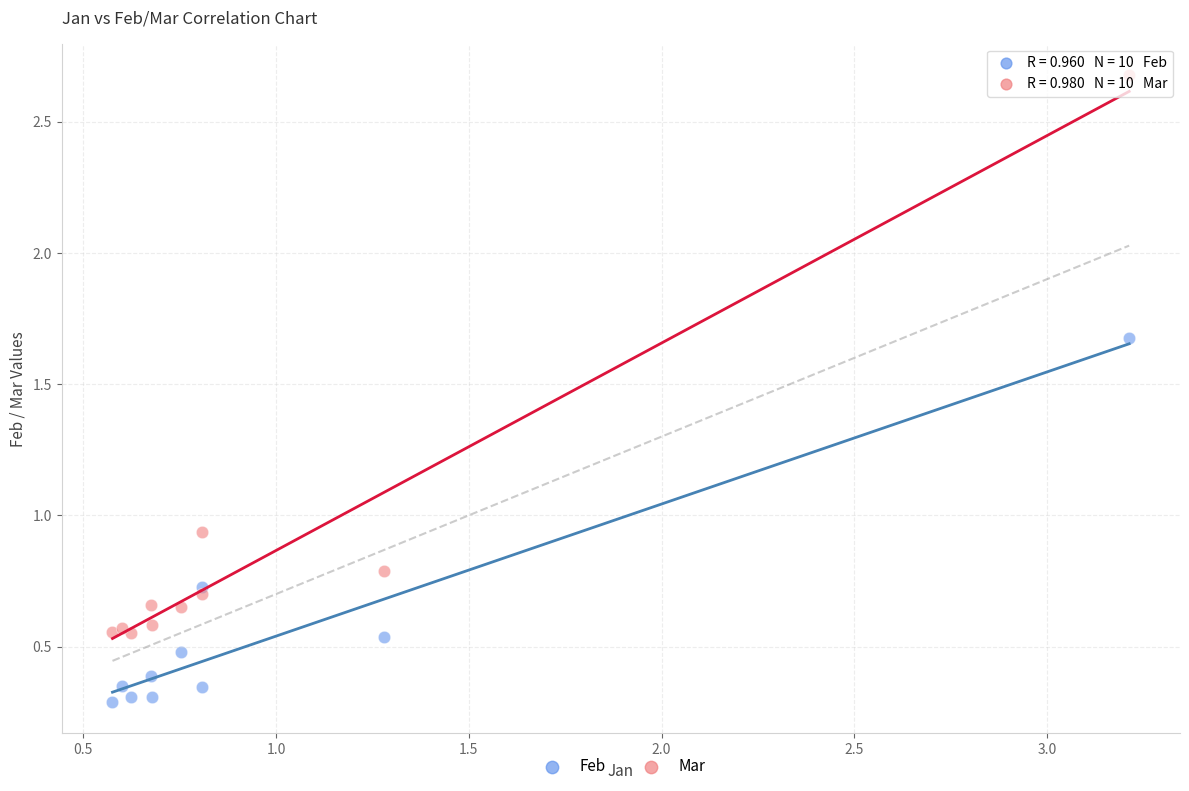

Which series contains the lowest Y value?

Feb